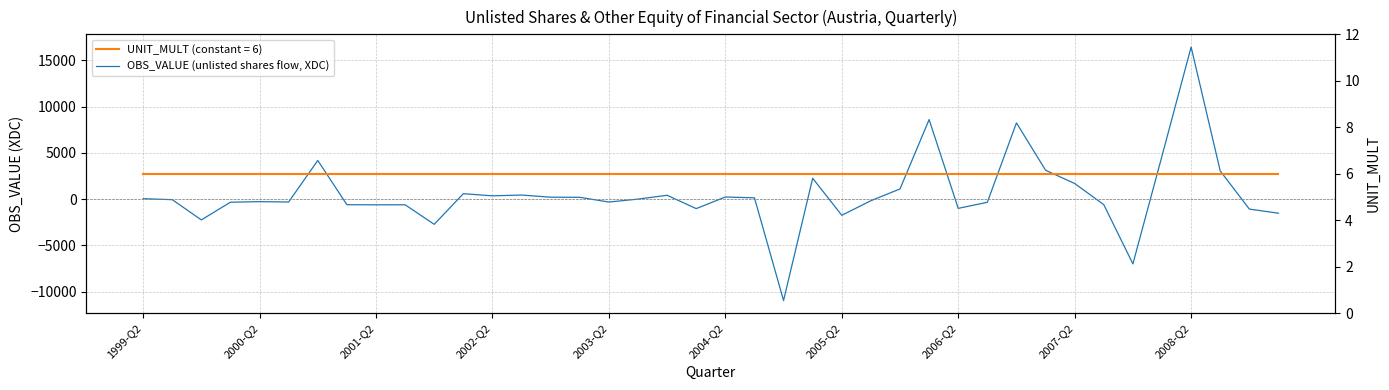

What is the difference between the values at 2007-Q2 and 26?

1719